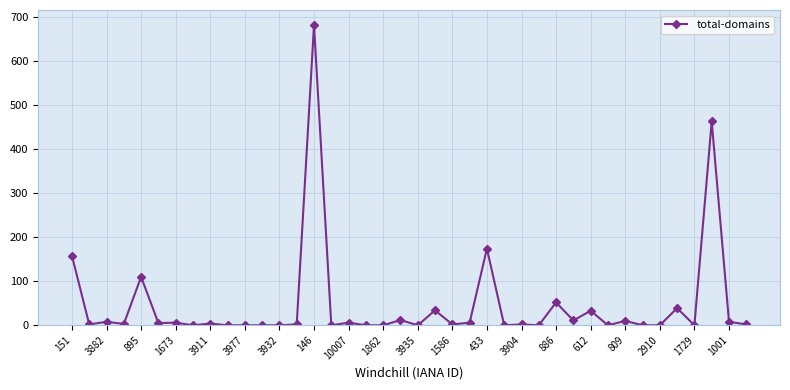

What is the difference between the maximum and minimum values?

682